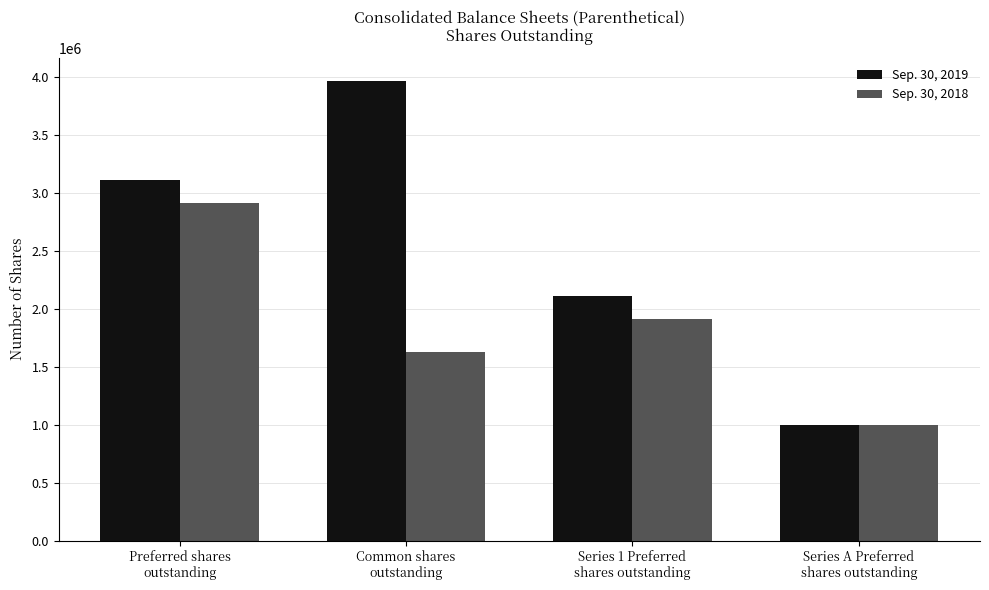

What is the greatest value displayed?

3962790